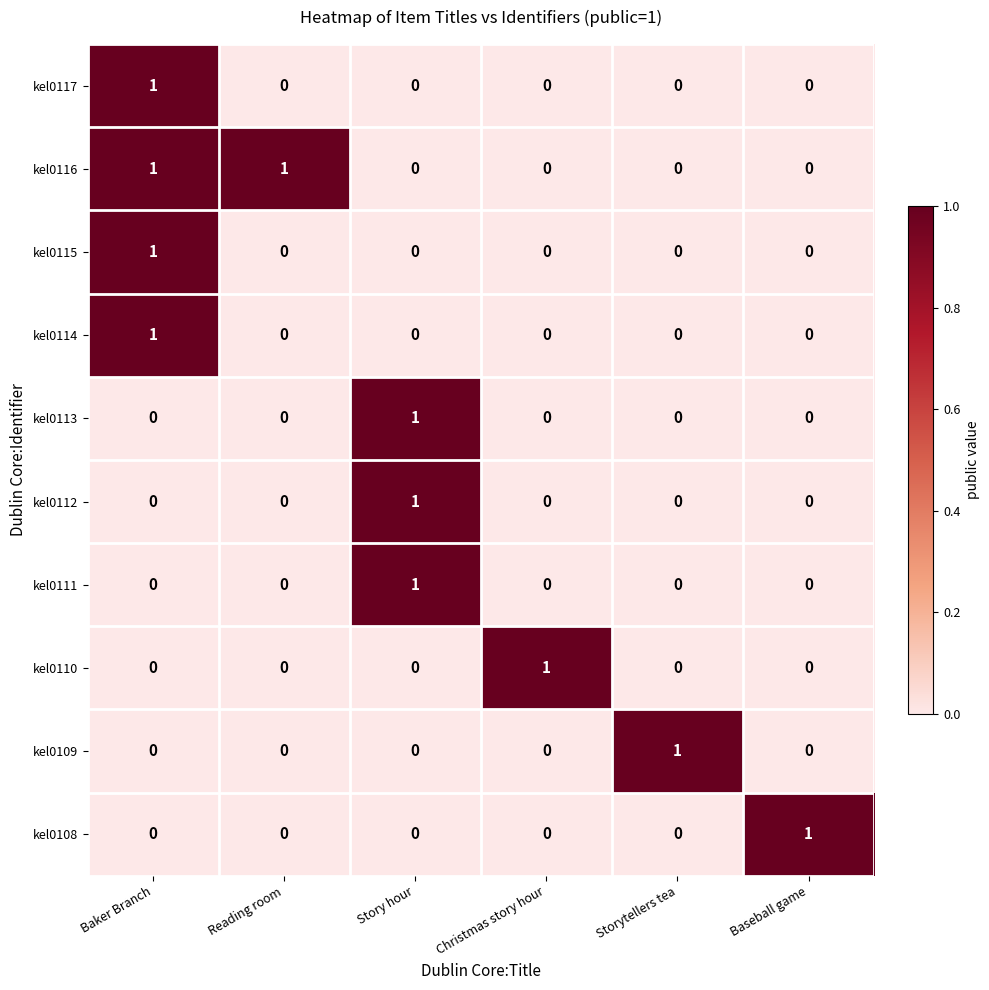

Which category has the highest value in the kel0114 series?

Baker Branch